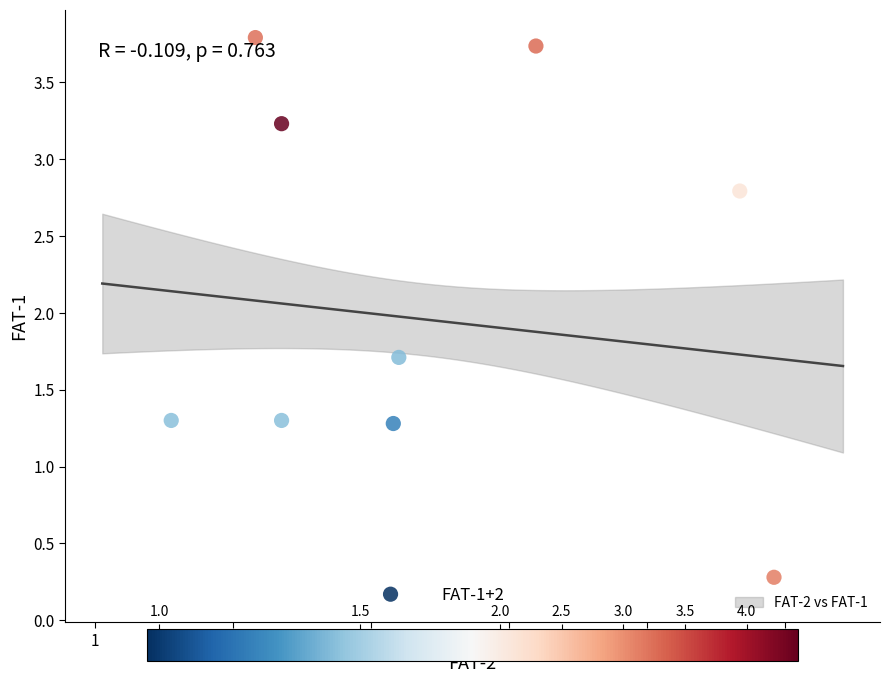

What is the range of Y values (max minus min)?

3.6